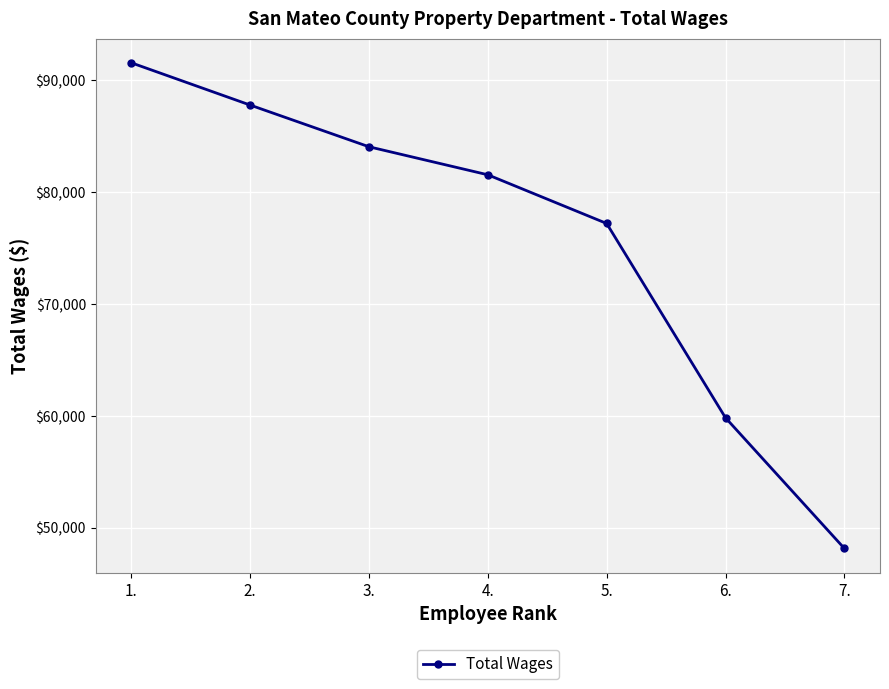

Between 5. and 4., which is larger?

4.